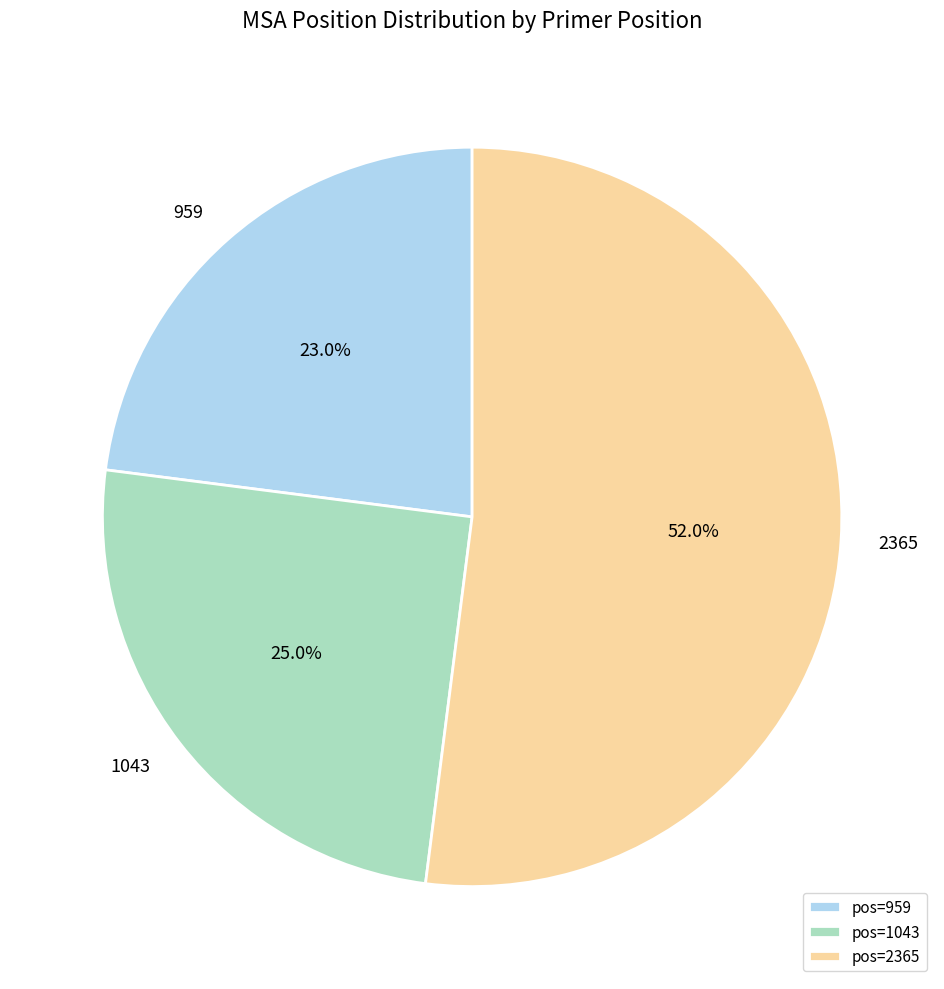

Which category has the smallest portion of the pie?

pos=959